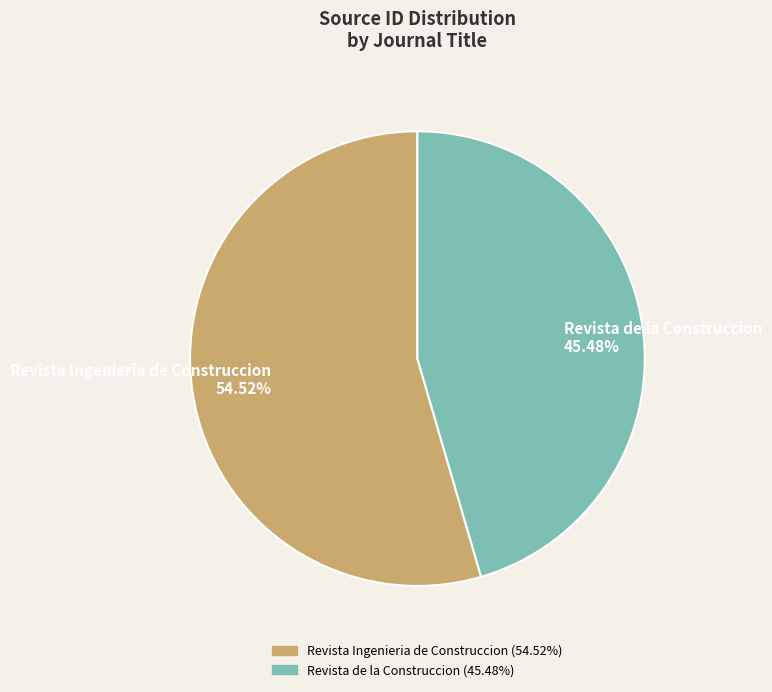

To the nearest percent, what is the combined percentage of Revista de la Construccion and Revista Ingenieria de Construccion?

100%